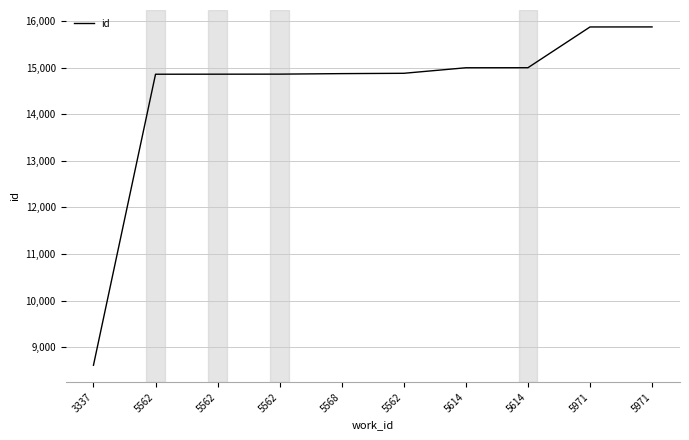

What is the greatest value displayed?

15881